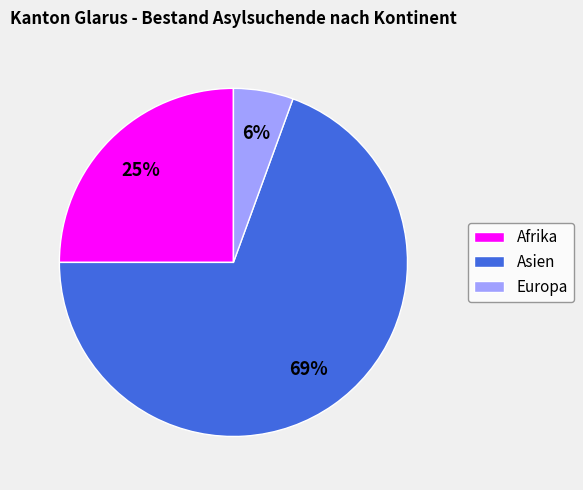

Is it true that Europa is 6% of the pie?

True